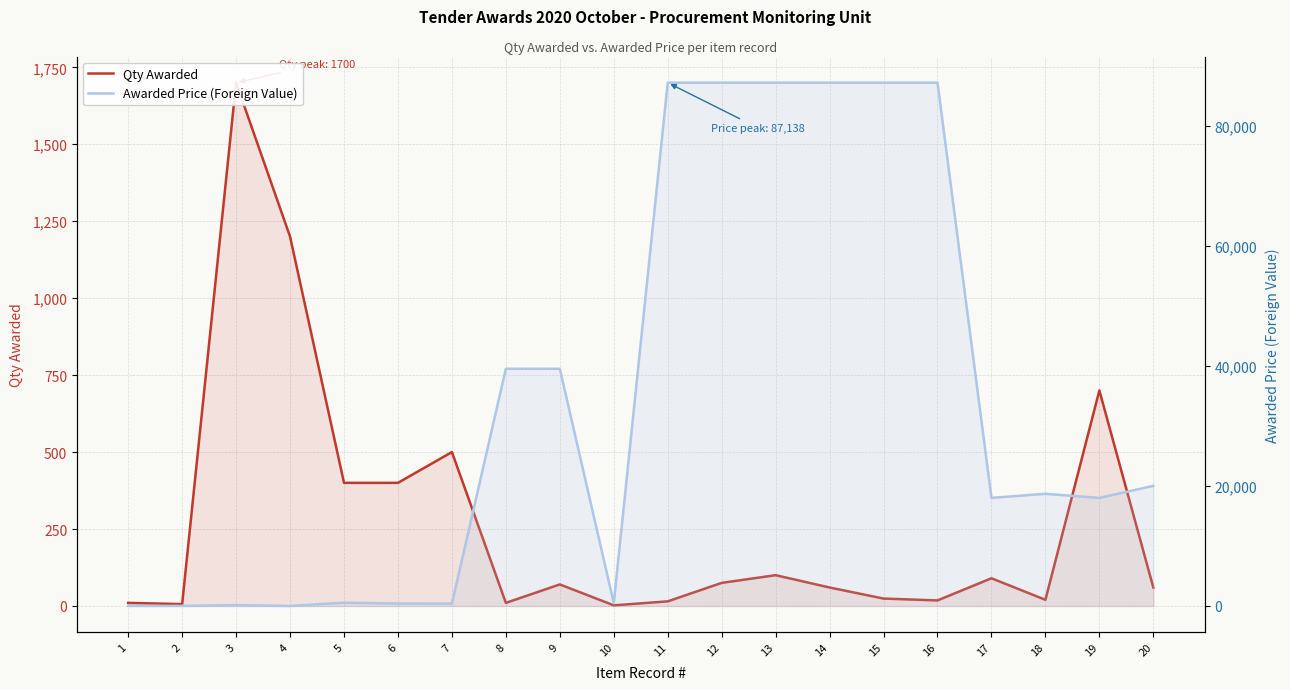

How many data points in Qty Awarded are less than 70?

10